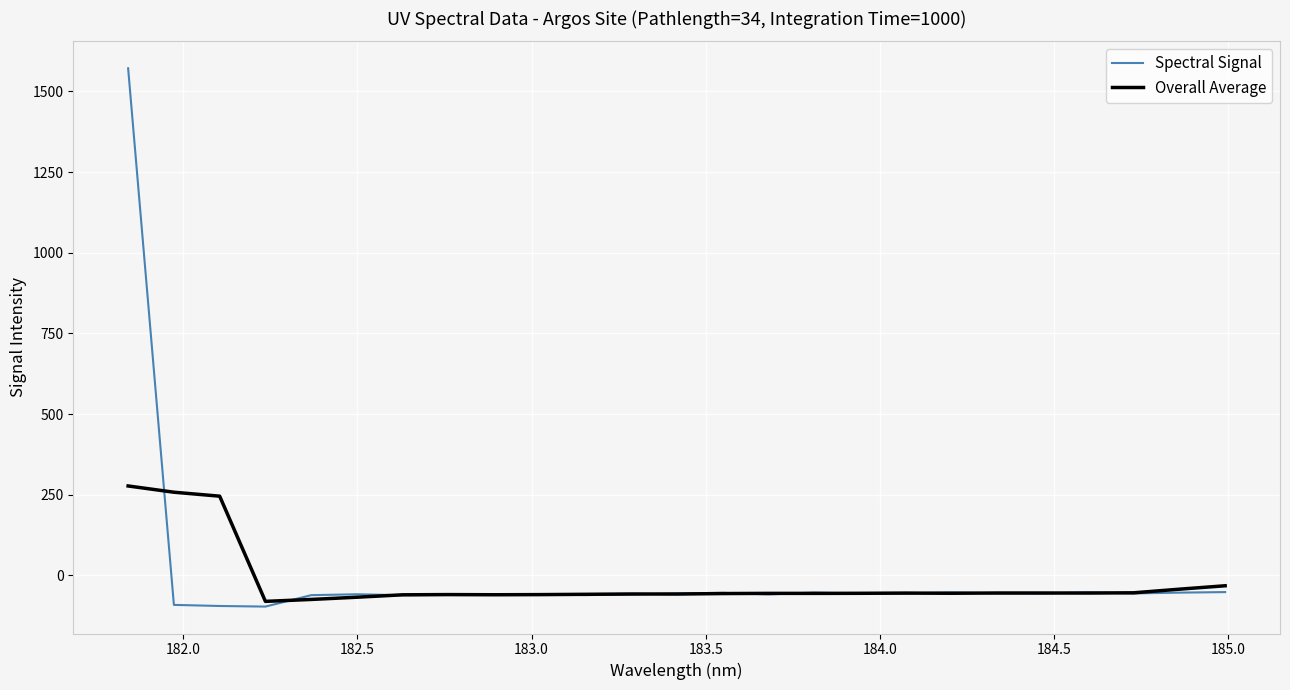

Which series has the largest range (max minus min)?

Spectral Signal